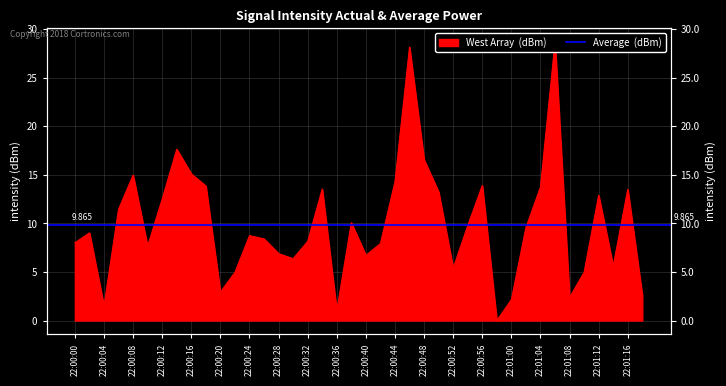

How many lines are shown in the chart?

1